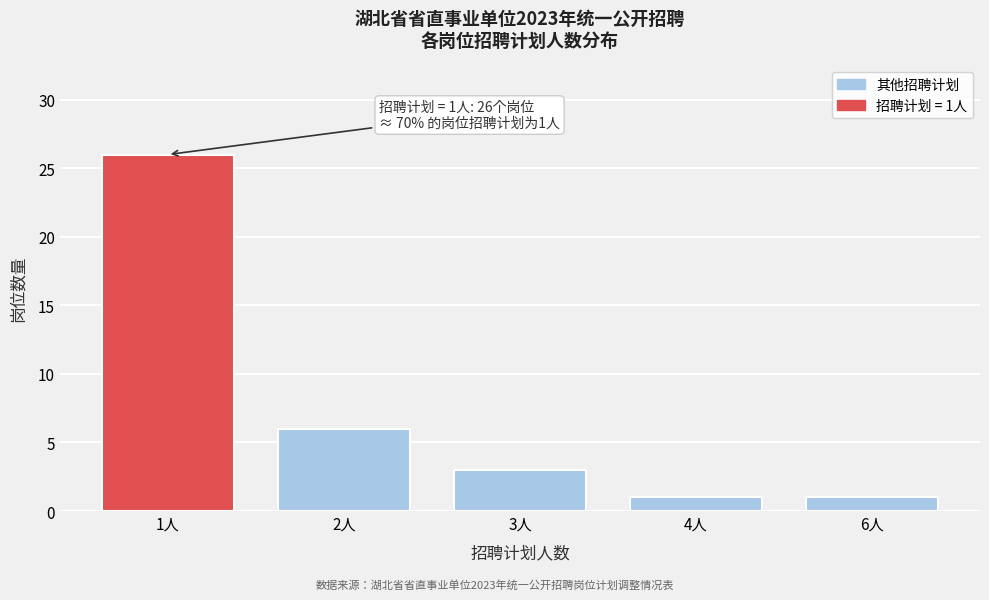

Reading right to left, what are all the values shown in this chart?

1	1	3	6	26